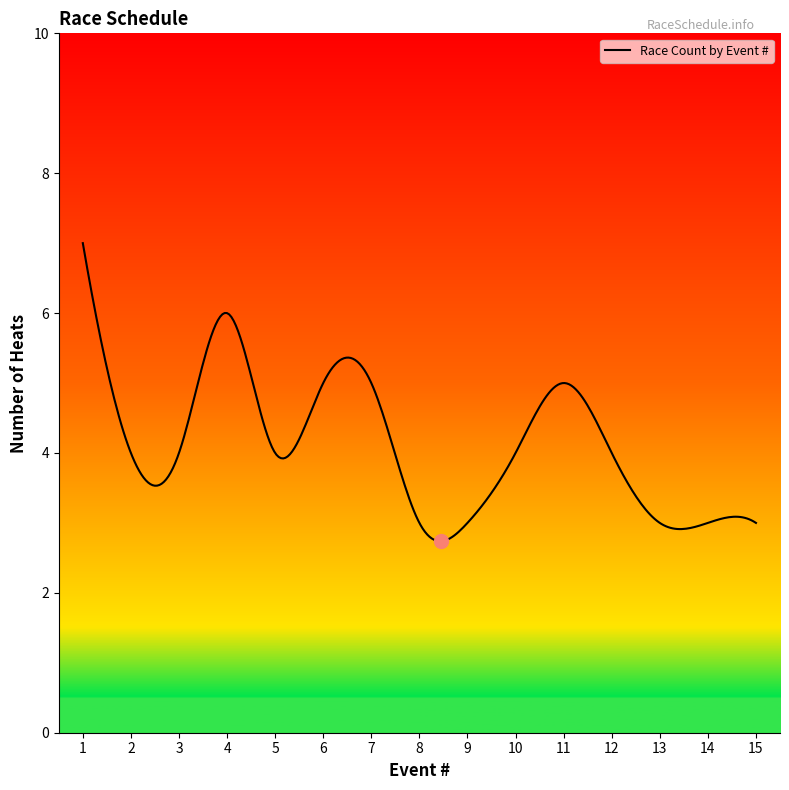

What is the maximum value shown in the chart?

7.0